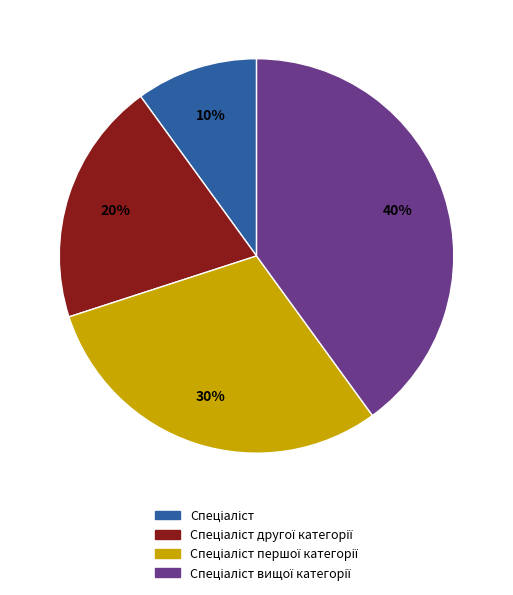

To the nearest percent, what is the average slice percentage?

25%